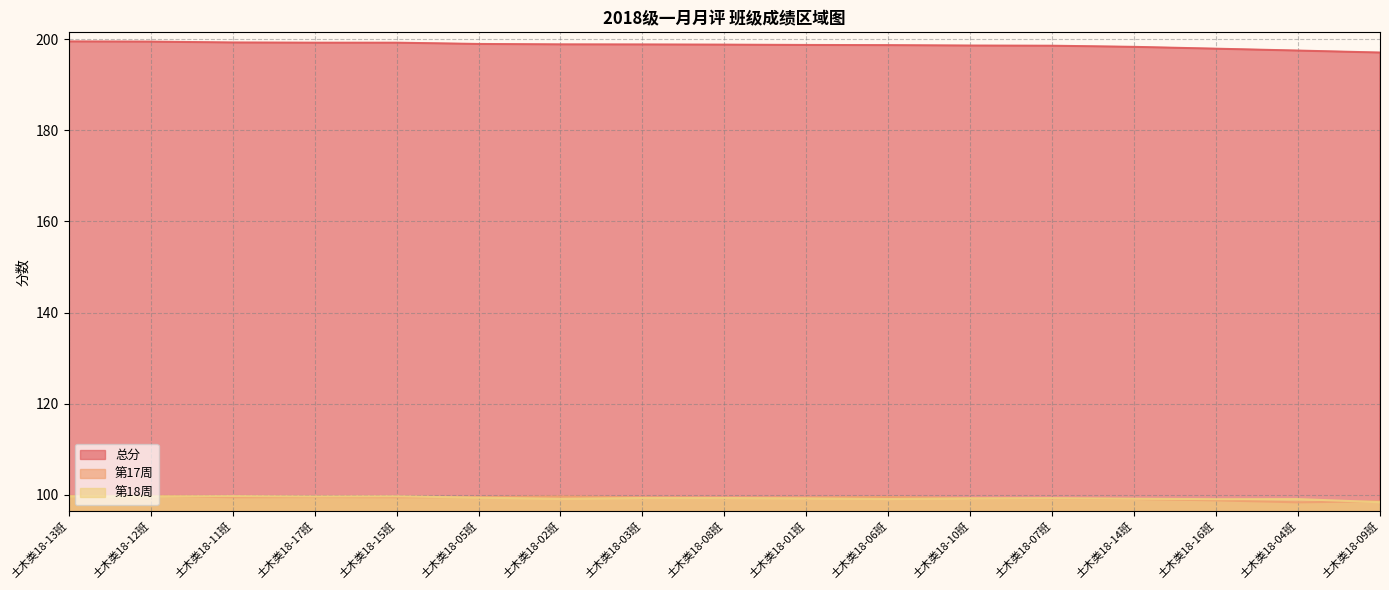

At which label does 第18周 first exceed 99?

土木类18-13班